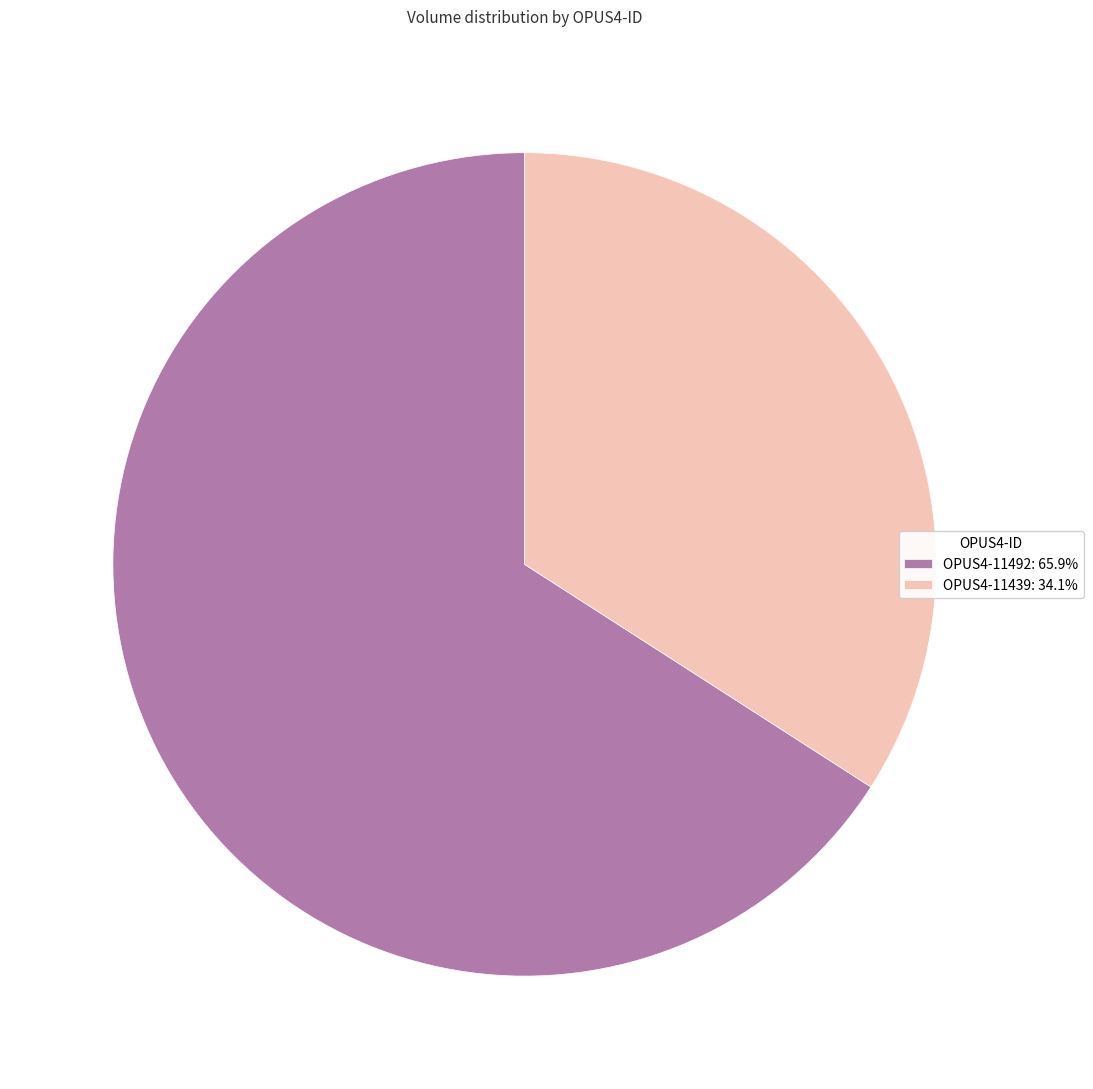

Does OPUS4-11492: 65.9% account for over 50% of the chart?

Yes